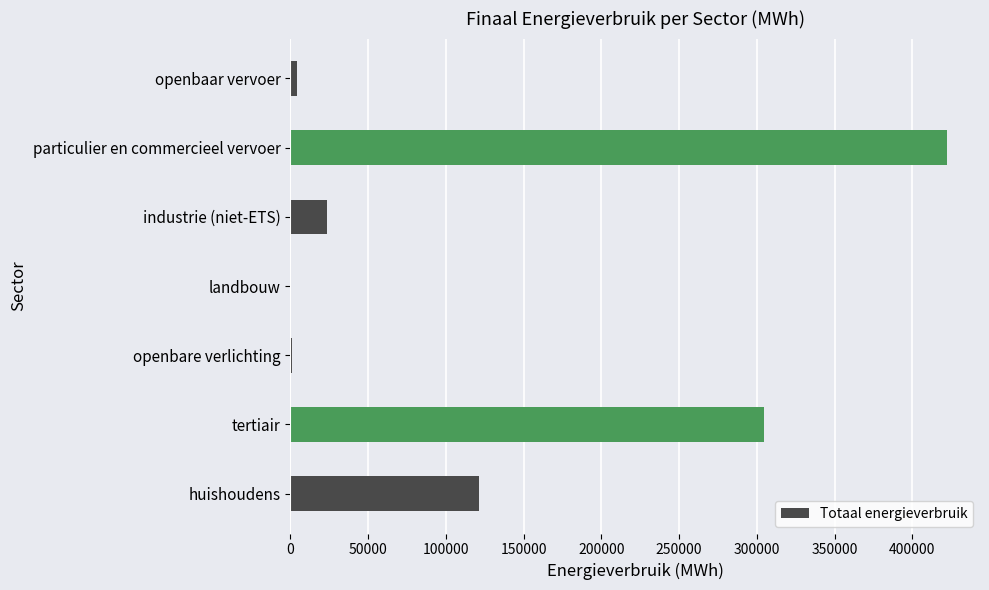

Read the value at industrie (niet-ETS).

23648.6